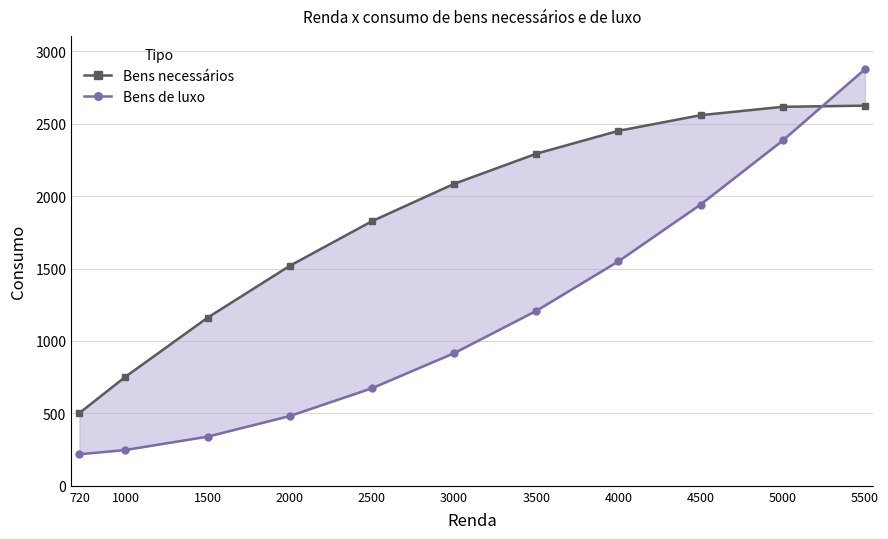

What is the minimum value shown in the chart?

217.6